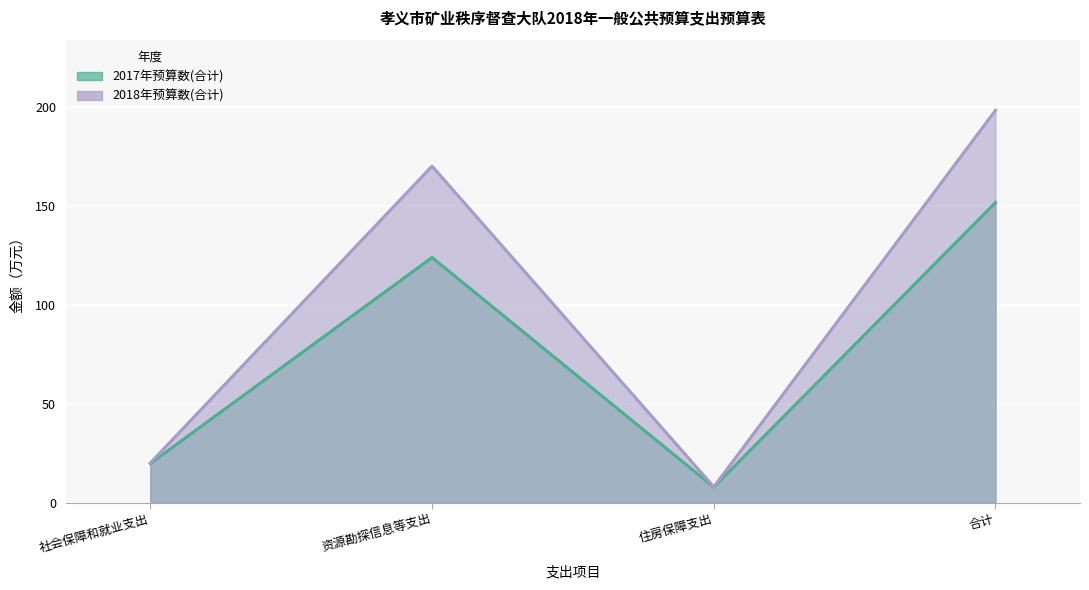

Which series changed the most between 社会保障和就业支出 and 住房保障支出?

2018年预算数(合计)